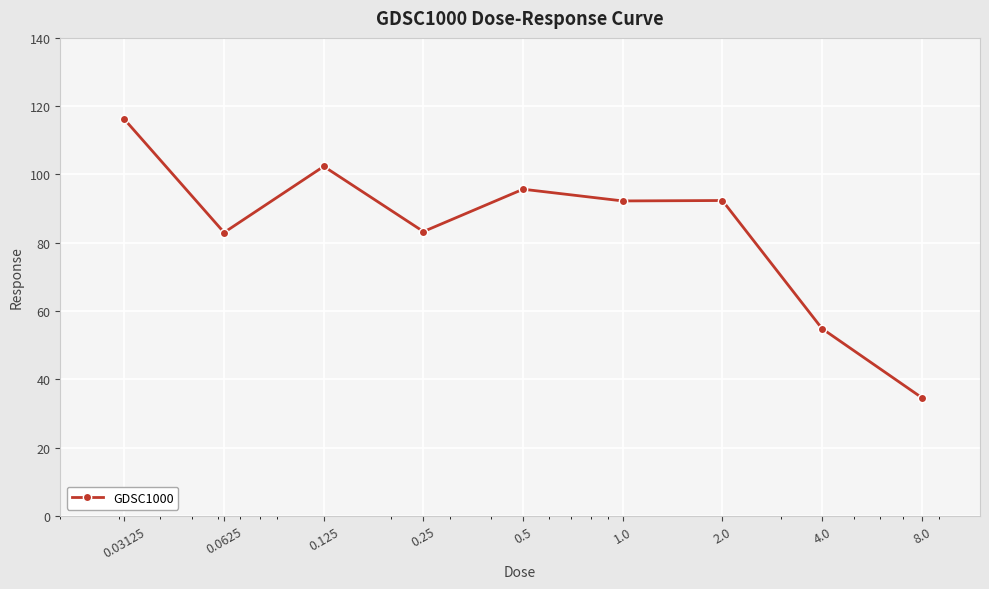

What is the greatest value displayed?

116.1